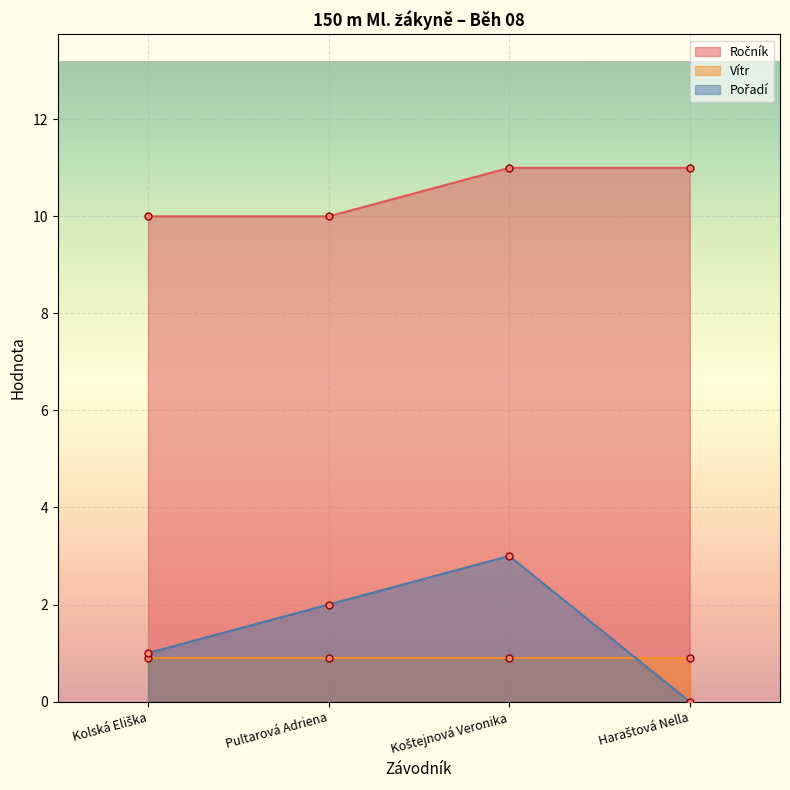

How many Ročník values are between 10 and 11?

4